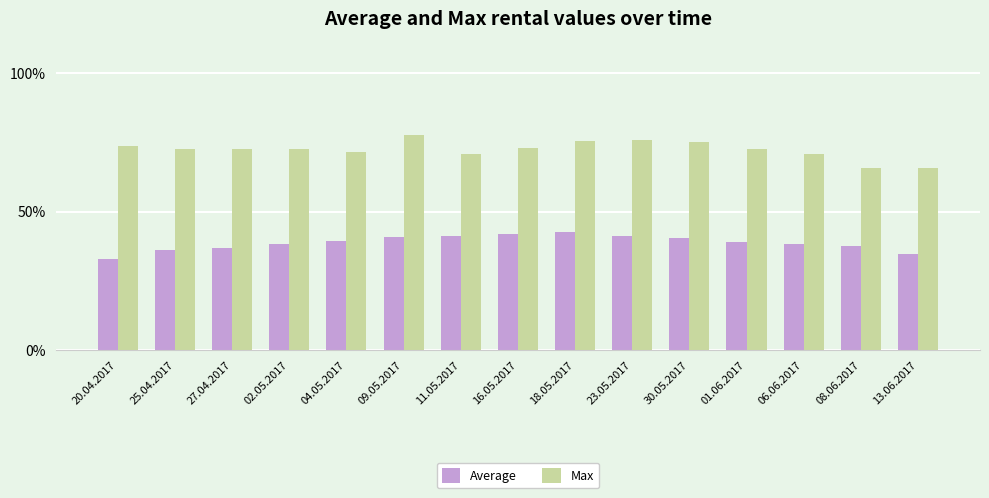

What is the value of the Average bar at the 11th from the left?

40.6